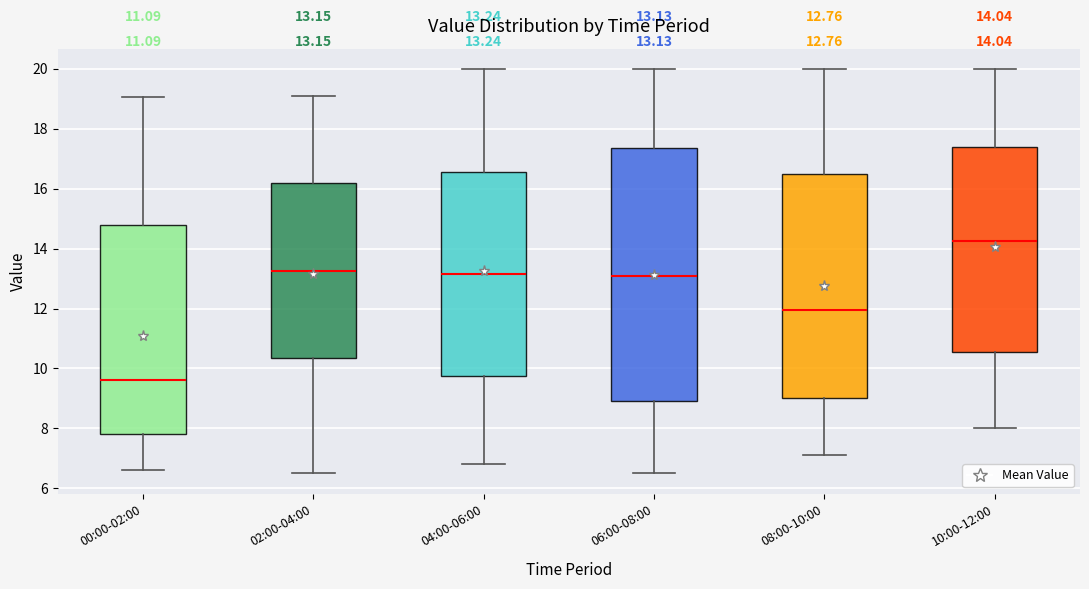

Which box has the highest median line?

10:00-12:00